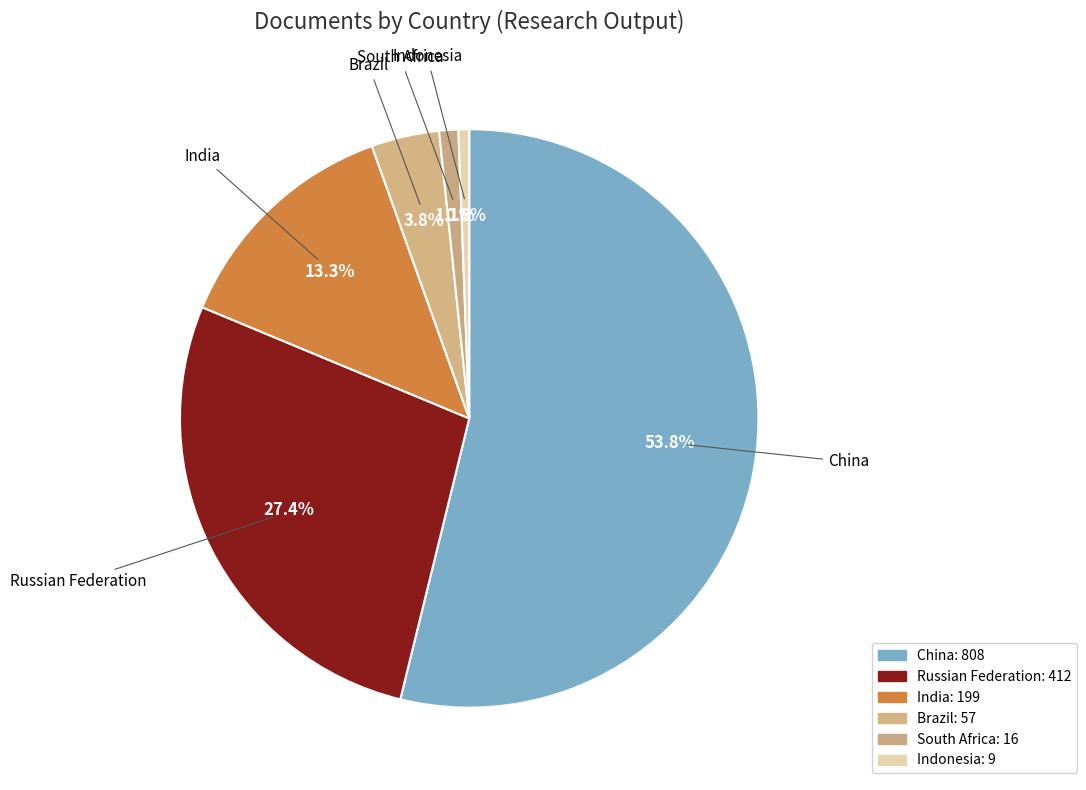

How many segments does this pie chart have?

6